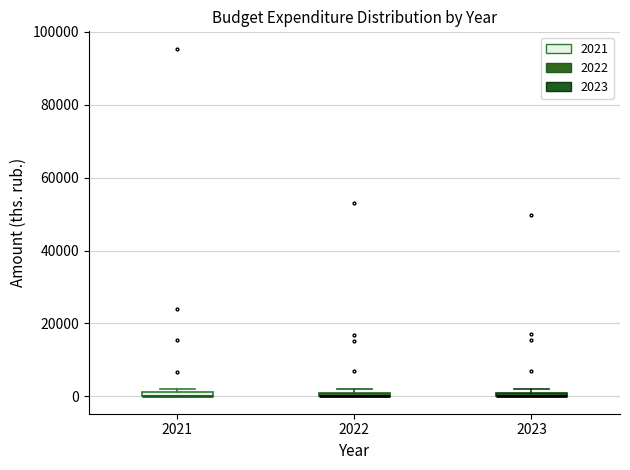

Where is the lower edge of the box at x = 2022 on the y-axis? The values are not printed on the chart, so give them approximately, as read against the axis.

0